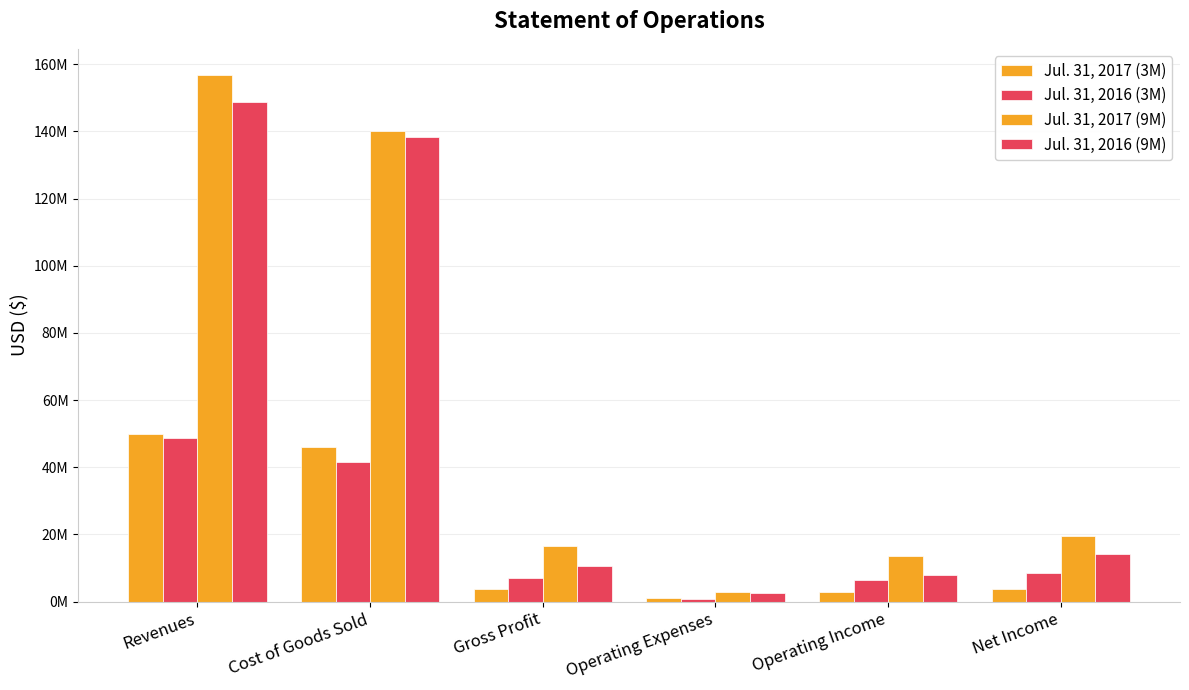

Are the bars grouped side by side (vs. stacked)?

Yes